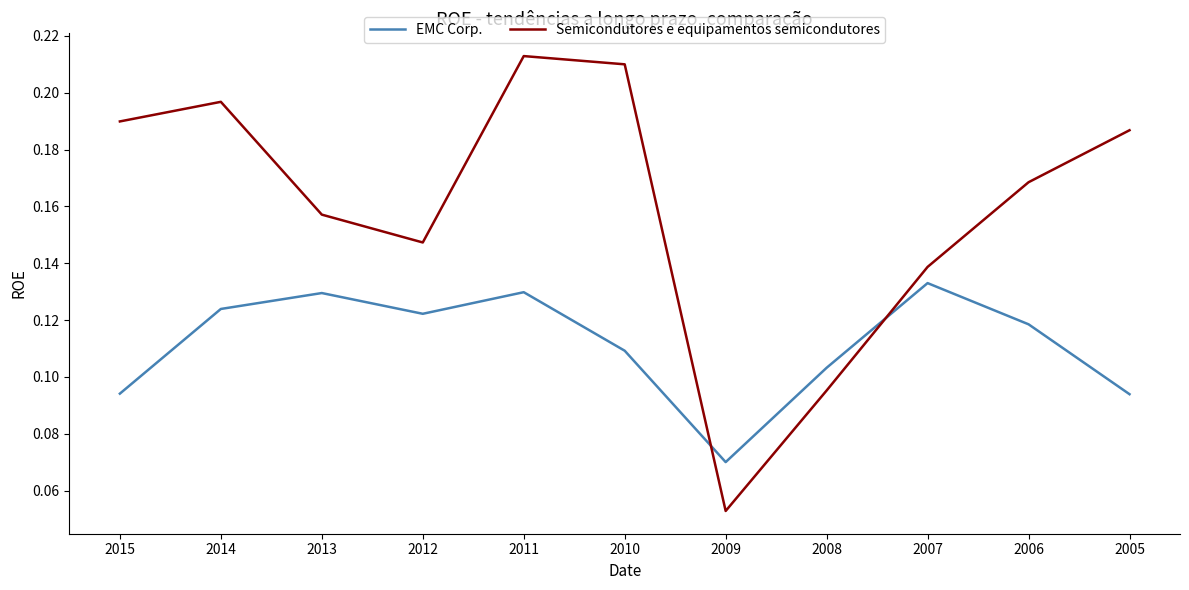

What is the total value across all series at 2006?

0.3